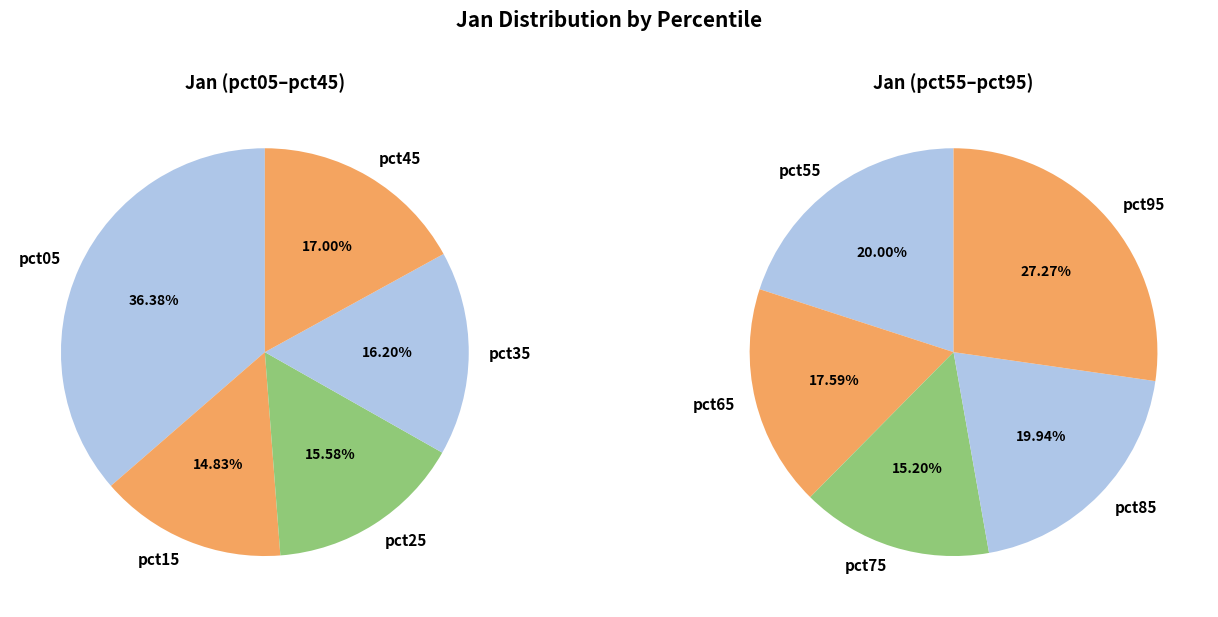

What is the smallest slice in the pie chart?

pct75